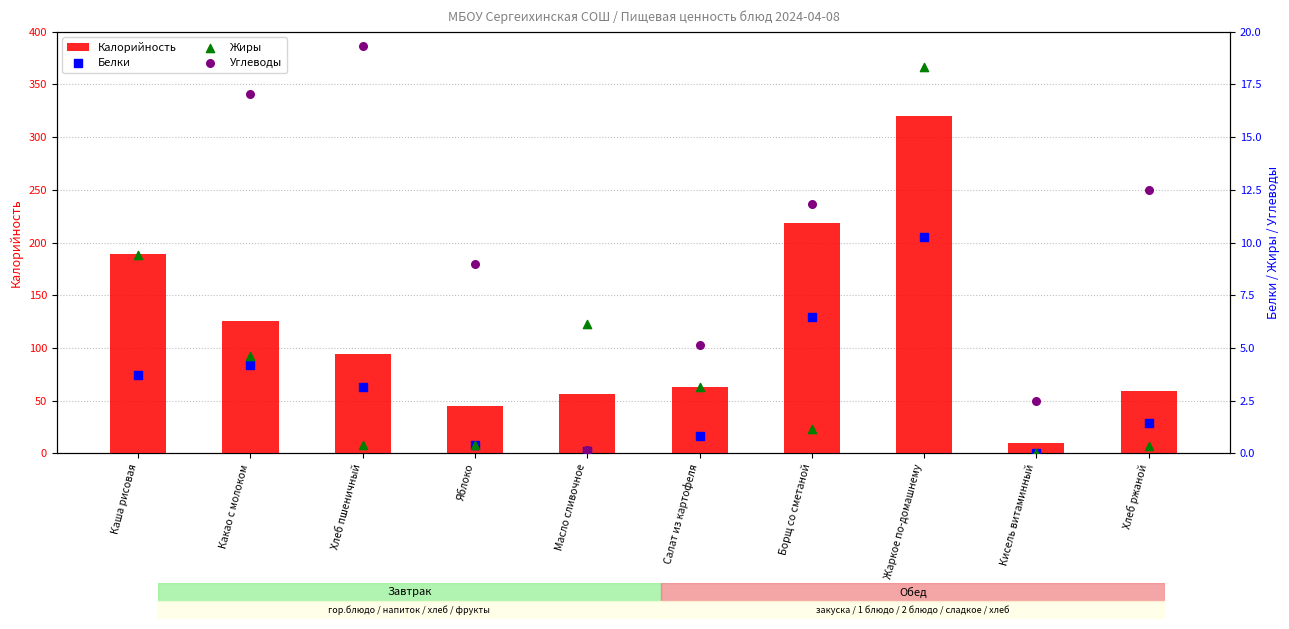

What are all the series names shown in the legend?

Калорийность, Белки, Жиры, Углеводы